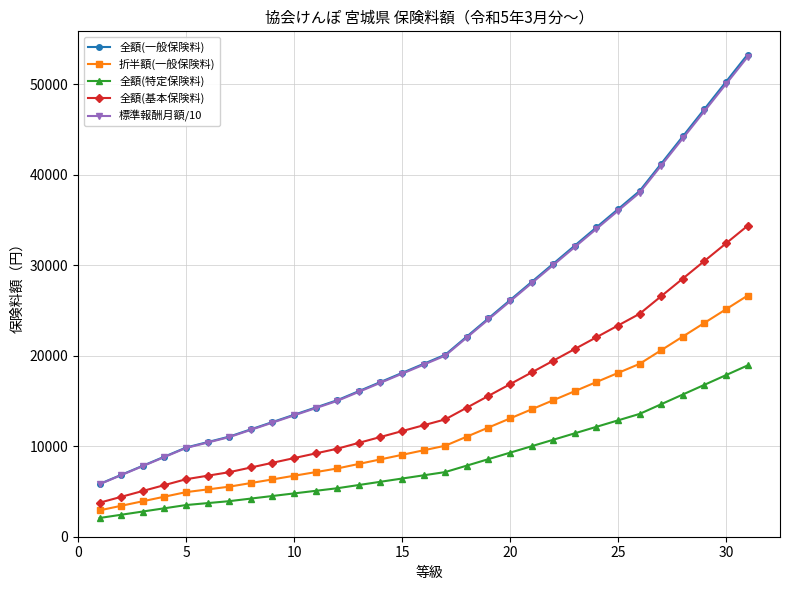

True or false: 全額(基本保険料) has more than 2 interior local peaks.

False